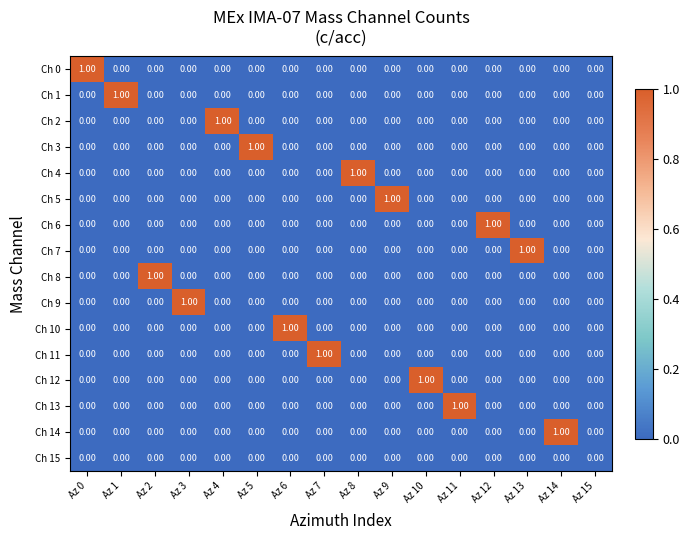

How many distinct data groups are displayed?

16